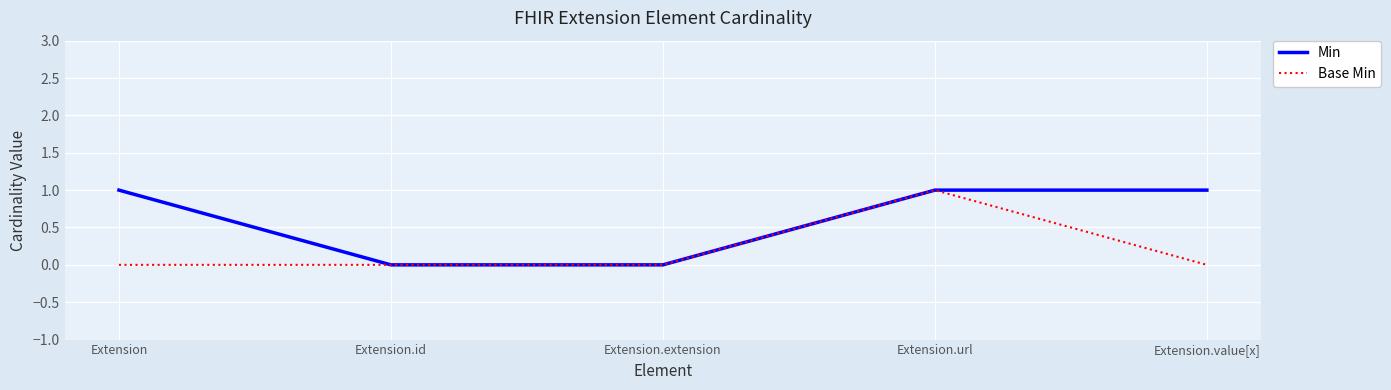

List the series in order of their overall mean, lowest first.

Base Min, Min